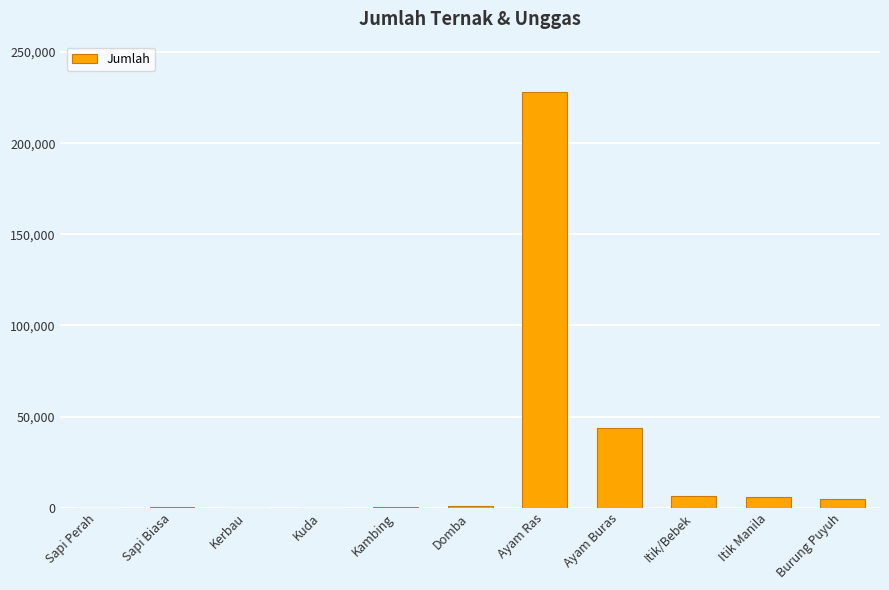

What is the change in value from Sapi Perah to Burung Puyuh?

+4847